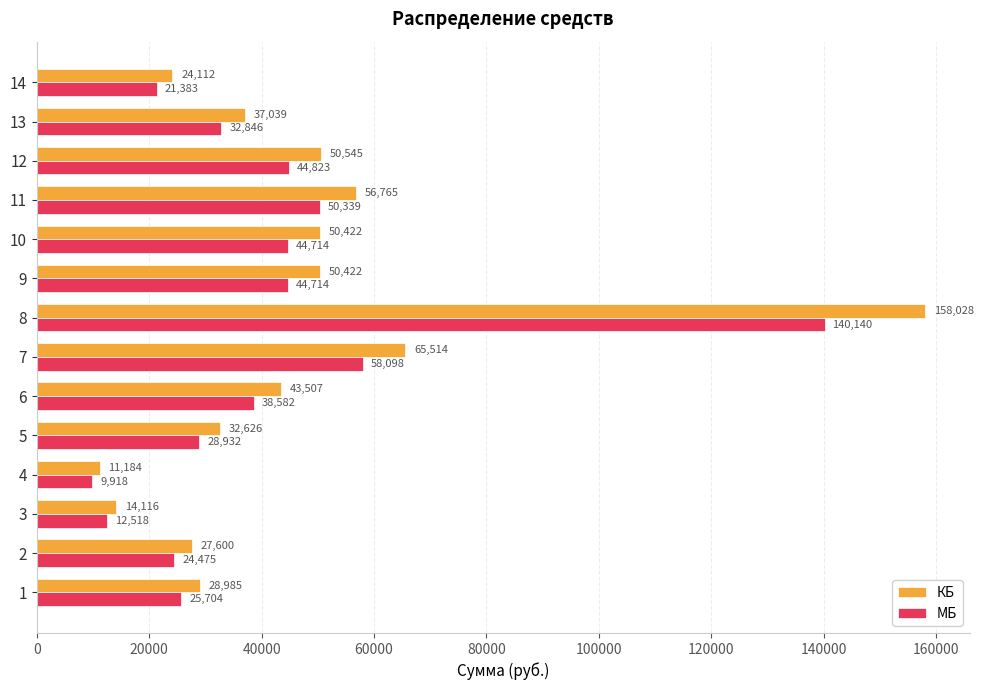

Which series has the largest range (max minus min)?

КБ